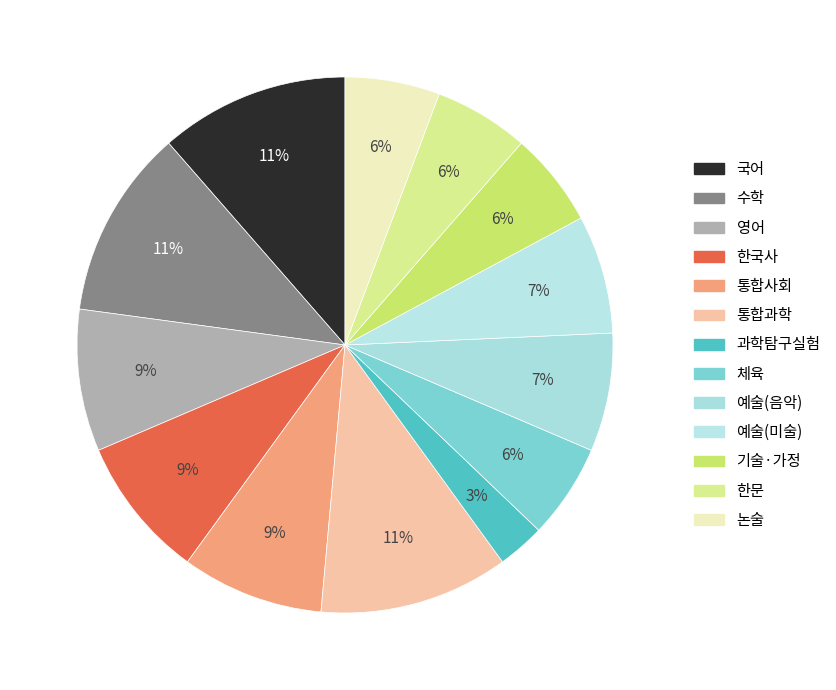

How many slices are in this pie chart?

13